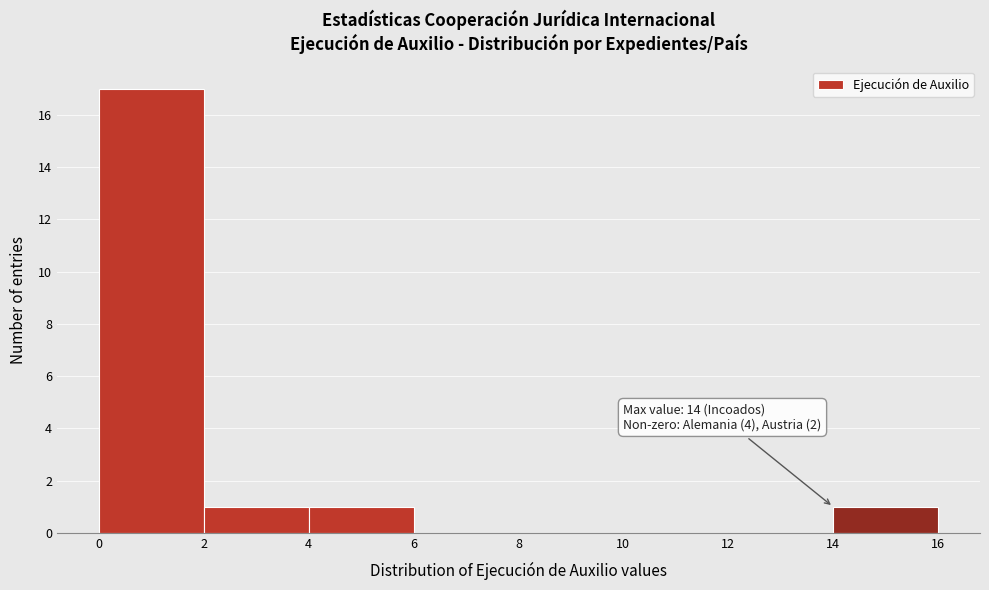

Over which range of the x-axis is the bar tallest?

0 to 2